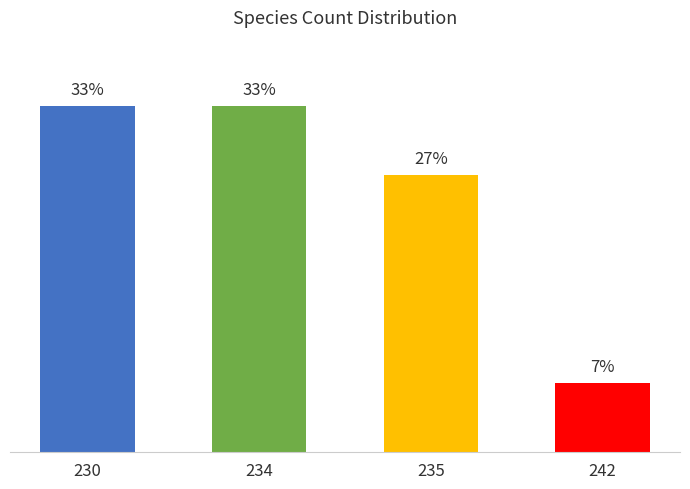

Which has a higher value, 235 or 230?

230